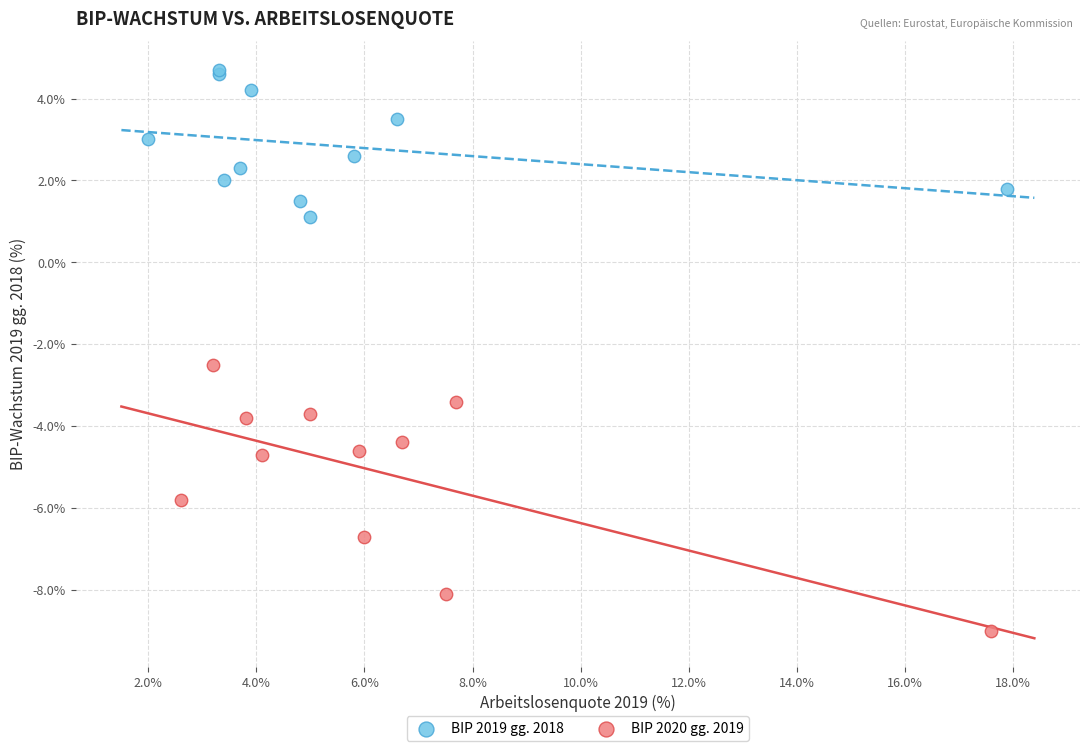

Which series reaches the maximum Y coordinate?

BIP 2019 gg. 2018